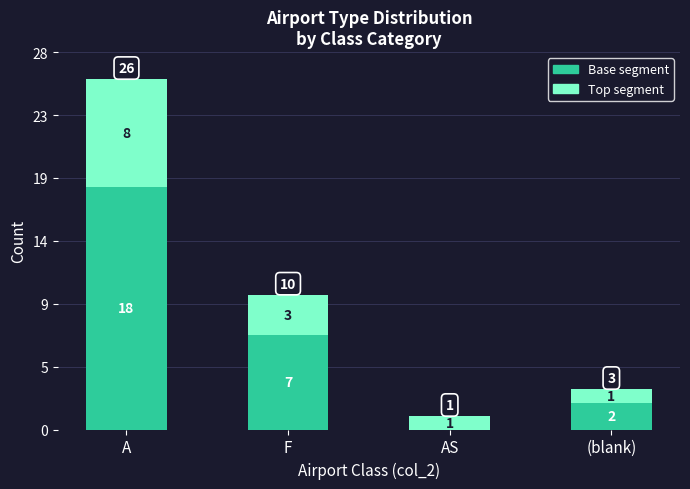

What are all the series names shown in the legend?

Base segment, Top segment